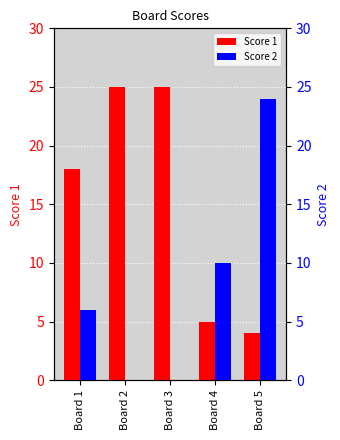

What is the maximum value shown in the chart?

25